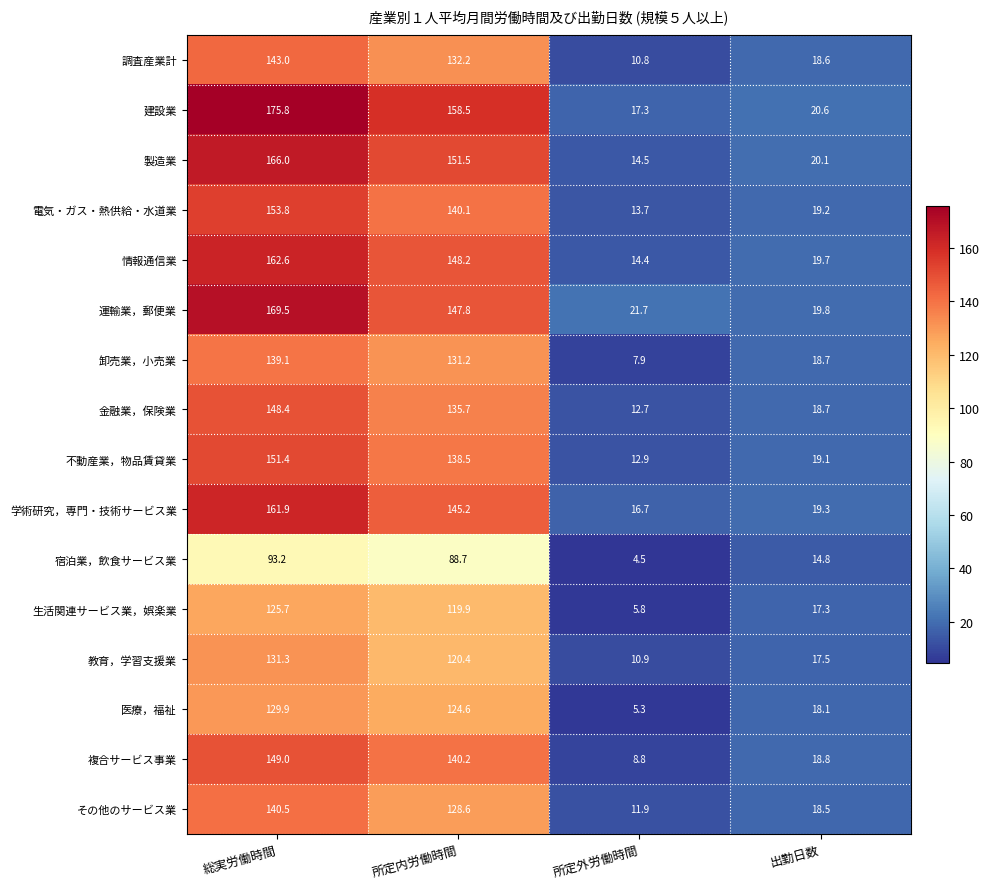

Which series has the largest total across all categories?

建設業